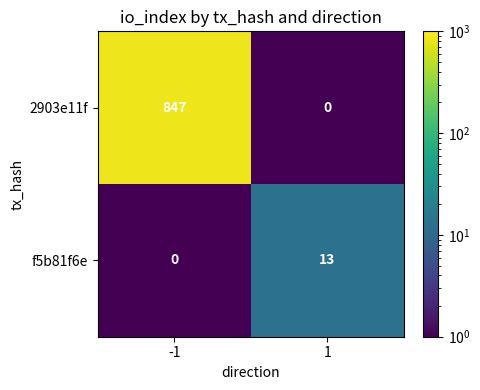

What is the difference between the highest and lowest values at -1?

847